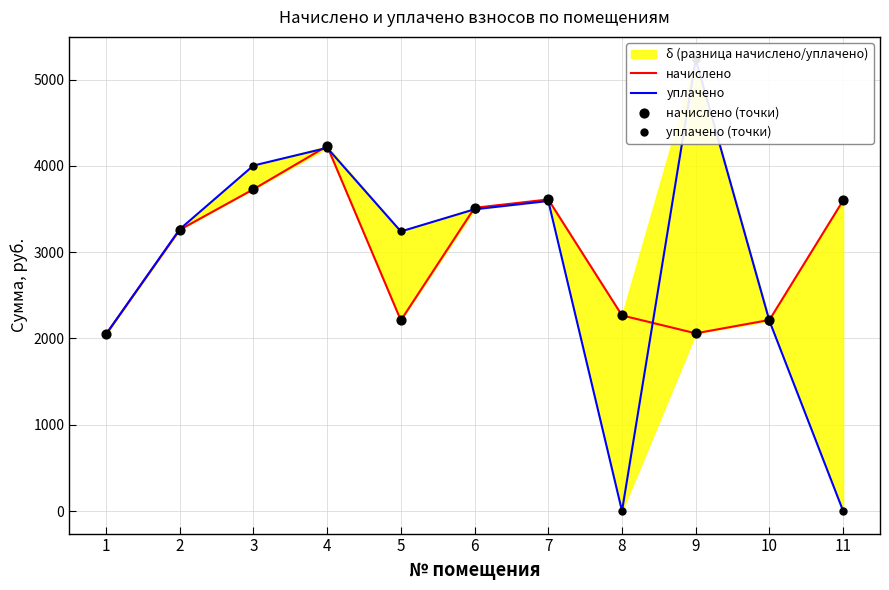

Is the value of уплачено (точки) at 3 greater than the value of начислено at 4?

No